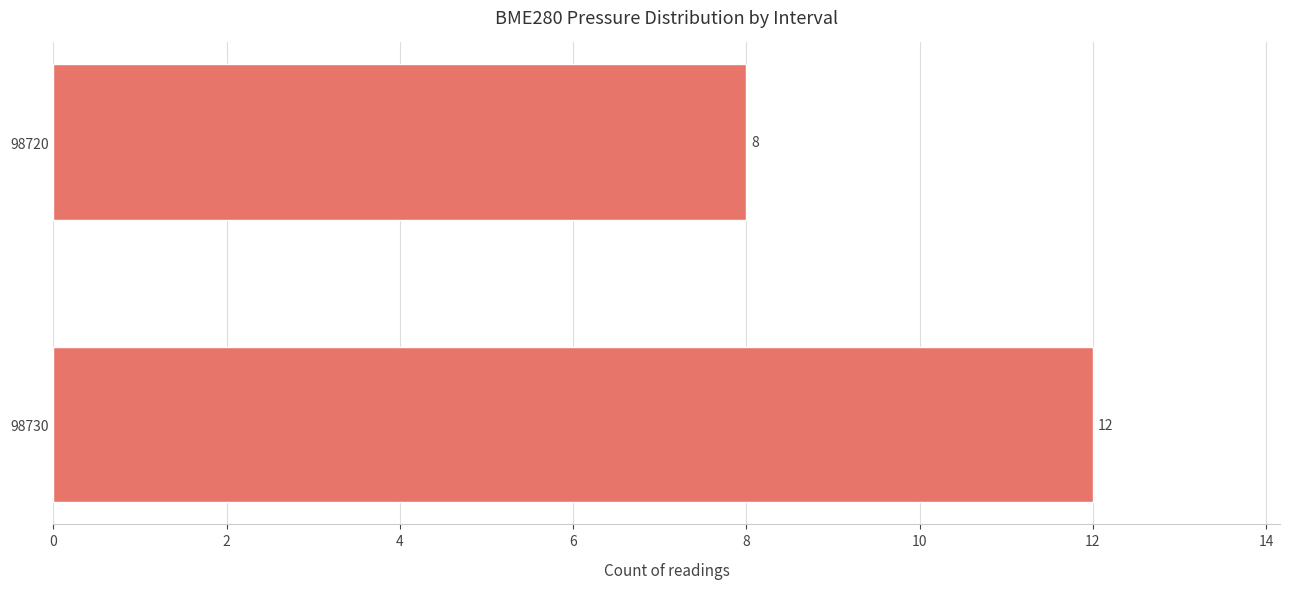

Rank the categories by value from highest to lowest.

98730, 98720